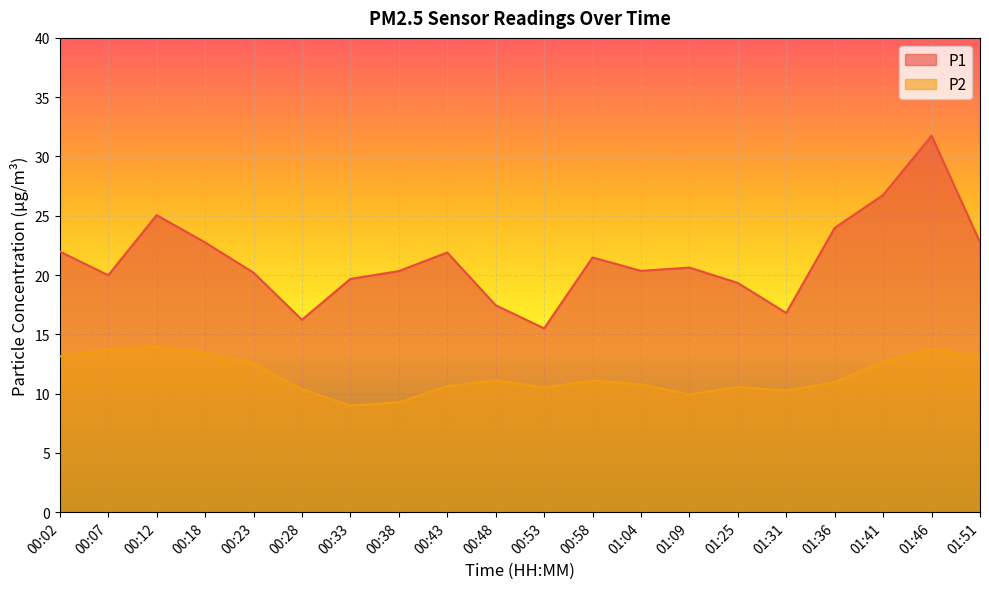

What is the label of the 14th point from the left?

01:09